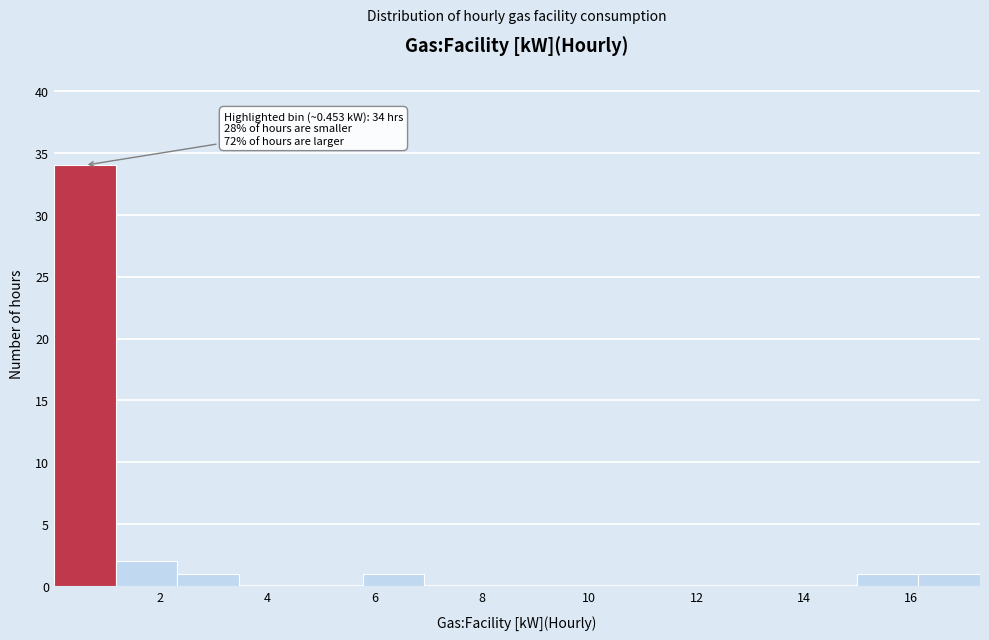

Over which range of the x-axis is the bar tallest?

0.0 to 1.2